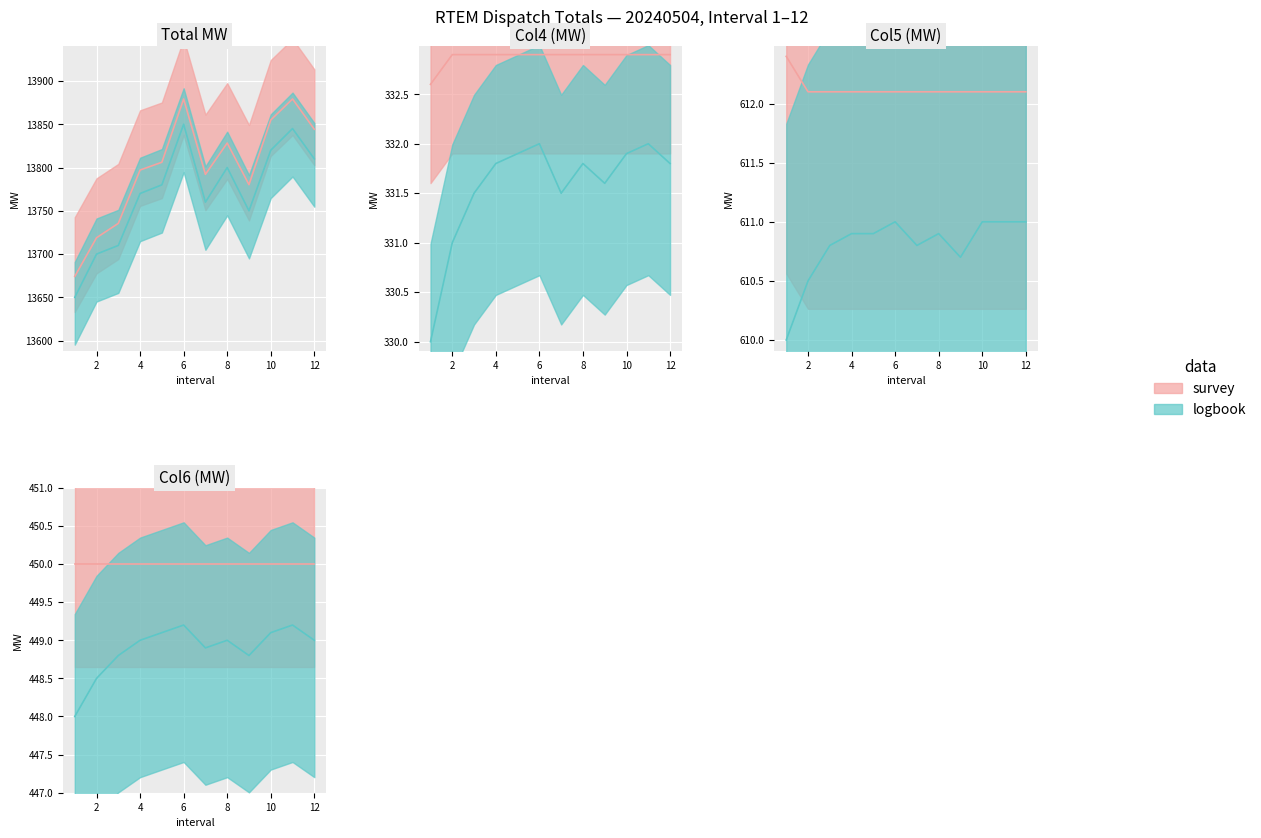

What is the greatest value displayed?

13879.2